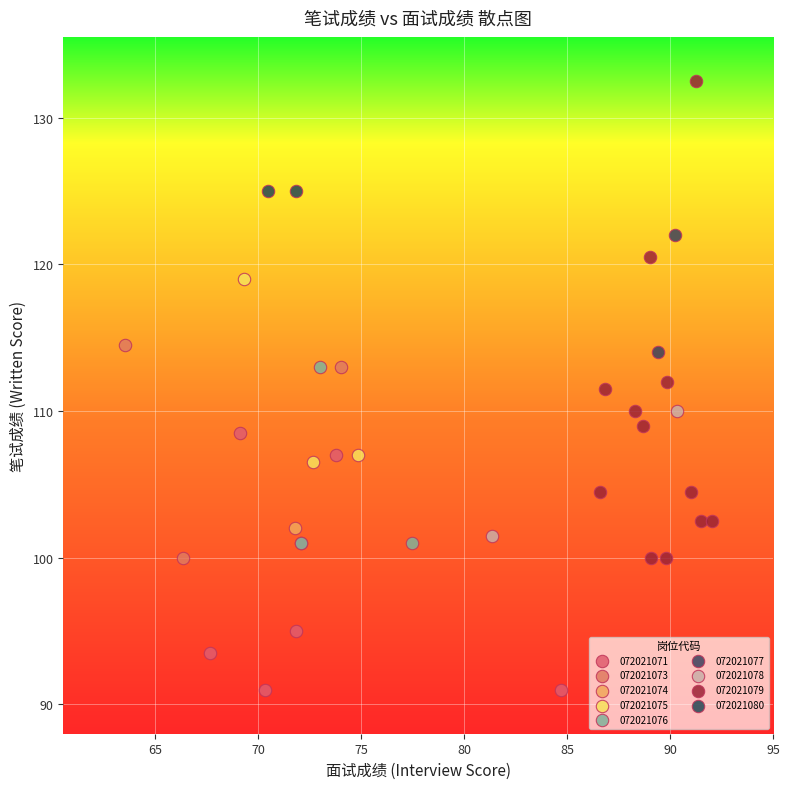

What are all the series names shown in the legend?

072021071, 072021073, 072021074, 072021075, 072021076, 072021077, 072021078, 072021079, 072021080